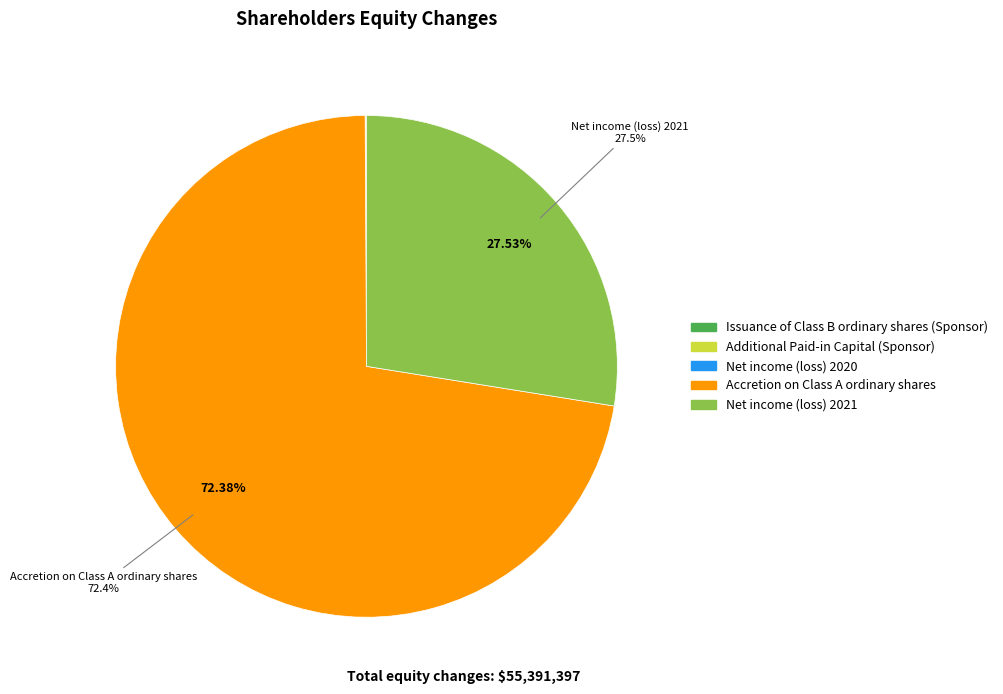

What portion of the pie excludes Accretion on Class A ordinary shares?

27.6%